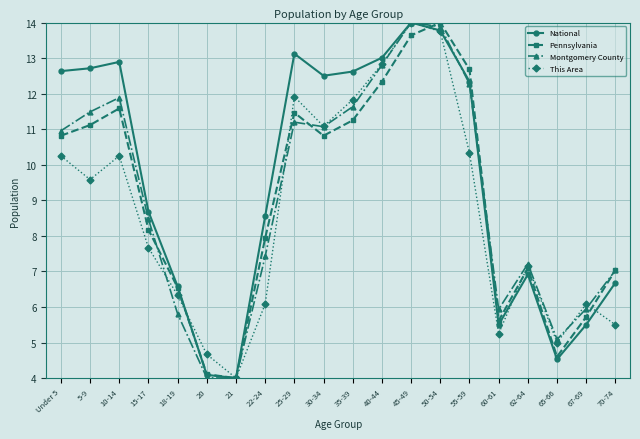

What is the sum of all Pennsylvania values?

180.5